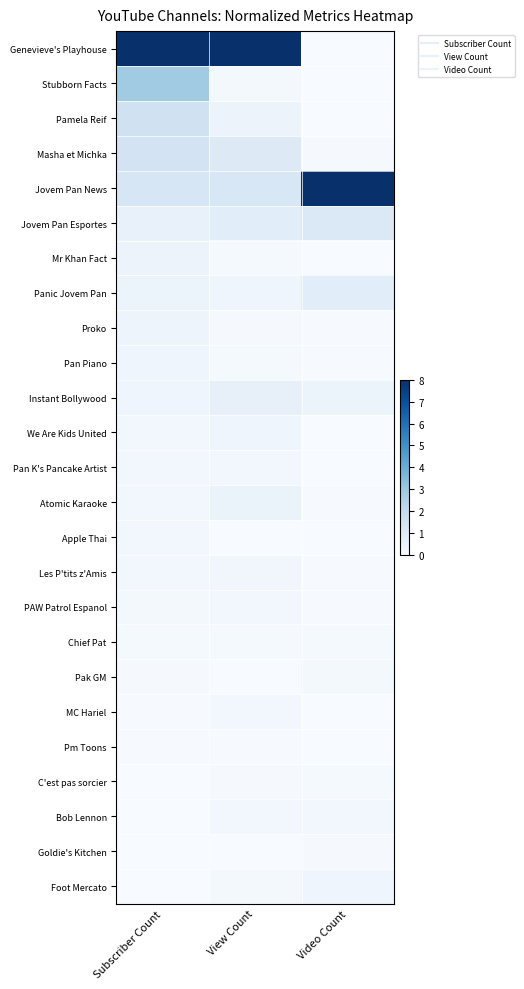

List the series in order of their peak value, lowest first.

Pm Toons, Goldie's Kitchen, C'est pas sorcier, Chief Pat, Pak GM, Apple Thai, Pan K's Pancake Artist, PAW Patrol Espanol, MC Hariel, Bob Lennon, Les P'tits z'Amis, Foot Mercato, We Are Kids United, Pan Piano, Proko, Mr Khan Fact, Atomic Karaoke, Instant Bollywood, Panic Jovem Pan, Jovem Pan Esportes, Masha et Michka, Pamela Reif, Stubborn Facts, Genevieve's Playhouse, Jovem Pan News